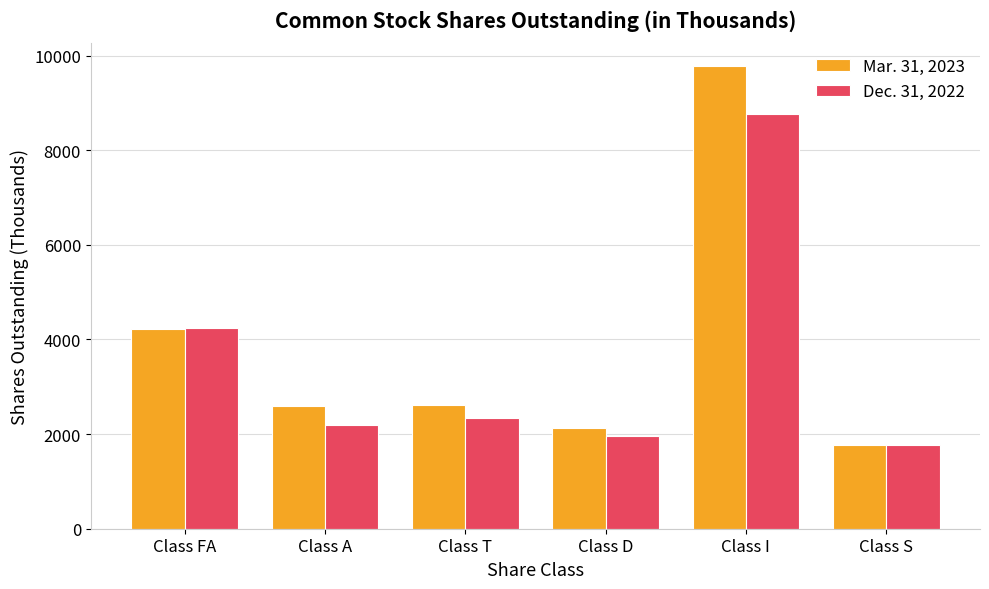

Rank the categories by Dec. 31, 2022 value from lowest to highest.

Class S, Class D, Class A, Class T, Class FA, Class I